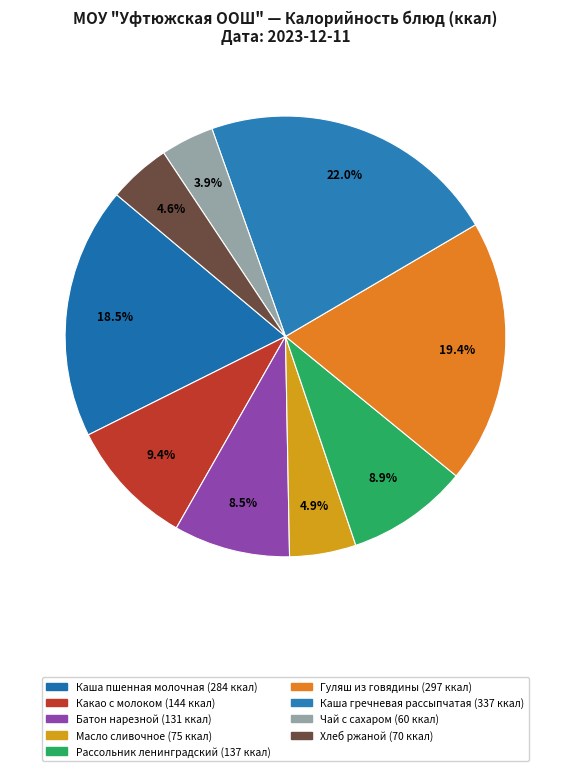

Does Хлеб ржаной represent more than half of the total?

No